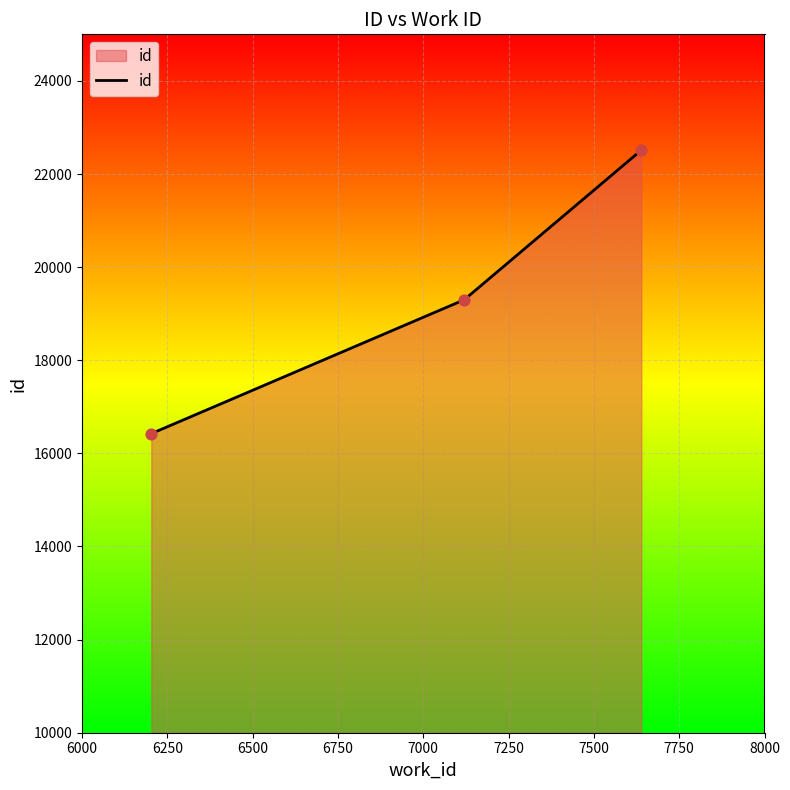

What is the average value?

19412